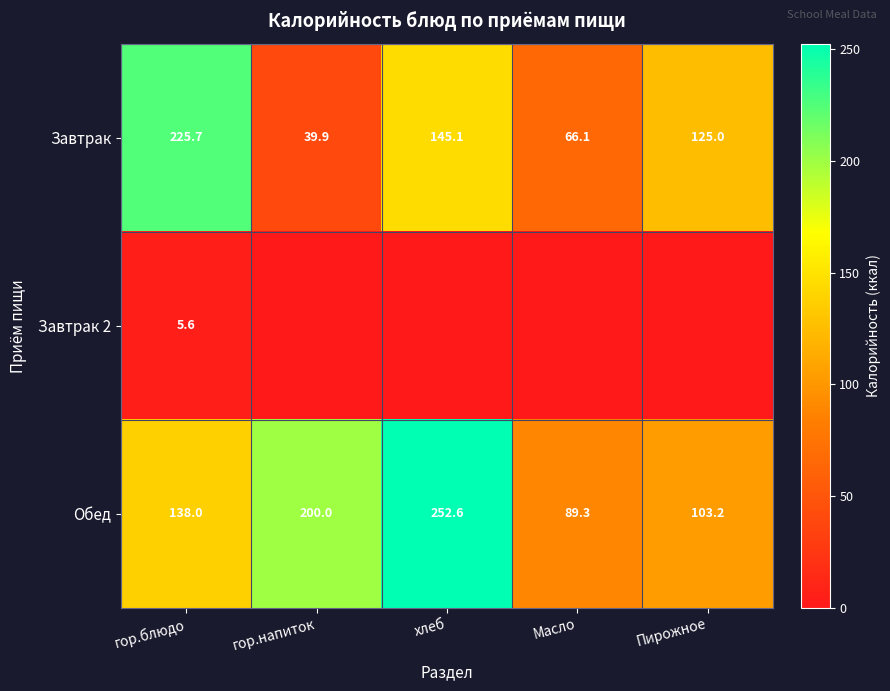

What is the approximate value of Завтрак at Масло?

66.1